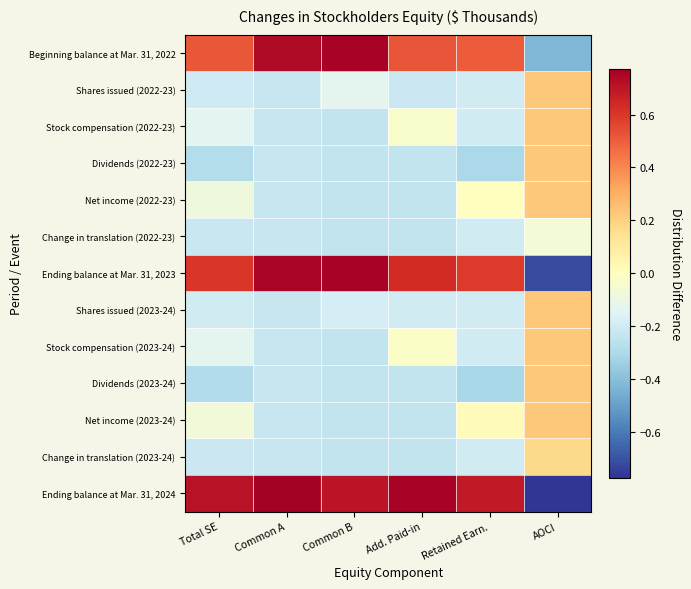

Reading right to left, what are all the values shown in this chart?

Beginning balance at Mar. 31, 2022: AOCI=-0.4	Retained Earn.=0.5	Add. Paid-in=0.5	Common B=0.8	Common A=0.7	Total SE=0.5
Shares issued (2022-23): AOCI=0.2	Retained Earn.=-0.2	Add. Paid-in=-0.2	Common B=-0.1	Common A=-0.2	Total SE=-0.2
Stock compensation (2022-23): AOCI=0.2	Retained Earn.=-0.2	Add. Paid-in=-0.0	Common B=-0.2	Common A=-0.2	Total SE=-0.1
Dividends (2022-23): AOCI=0.2	Retained Earn.=-0.3	Add. Paid-in=-0.2	Common B=-0.2	Common A=-0.2	Total SE=-0.3
Net income (2022-23): AOCI=0.2	Retained Earn.=-0.0	Add. Paid-in=-0.2	Common B=-0.2	Common A=-0.2	Total SE=-0.1
Change in translation (2022-23): AOCI=-0.1	Retained Earn.=-0.2	Add. Paid-in=-0.2	Common B=-0.2	Common A=-0.2	Total SE=-0.2
Ending balance at Mar. 31, 2023: AOCI=-0.7	Retained Earn.=0.6	Add. Paid-in=0.6	Common B=0.8	Common A=0.8	Total SE=0.6
Shares issued (2023-24): AOCI=0.2	Retained Earn.=-0.2	Add. Paid-in=-0.2	Common B=-0.2	Common A=-0.2	Total SE=-0.2
Stock compensation (2023-24): AOCI=0.2	Retained Earn.=-0.2	Add. Paid-in=-0.0	Common B=-0.2	Common A=-0.2	Total SE=-0.1
Dividends (2023-24): AOCI=0.2	Retained Earn.=-0.3	Add. Paid-in=-0.2	Common B=-0.2	Common A=-0.2	Total SE=-0.3
Net income (2023-24): AOCI=0.2	Retained Earn.=0.0	Add. Paid-in=-0.2	Common B=-0.2	Common A=-0.2	Total SE=-0.1
Change in translation (2023-24): AOCI=0.2	Retained Earn.=-0.2	Add. Paid-in=-0.2	Common B=-0.2	Common A=-0.2	Total SE=-0.2
Ending balance at Mar. 31, 2024: AOCI=-0.8	Retained Earn.=0.7	Add. Paid-in=0.8	Common B=0.7	Common A=0.8	Total SE=0.7